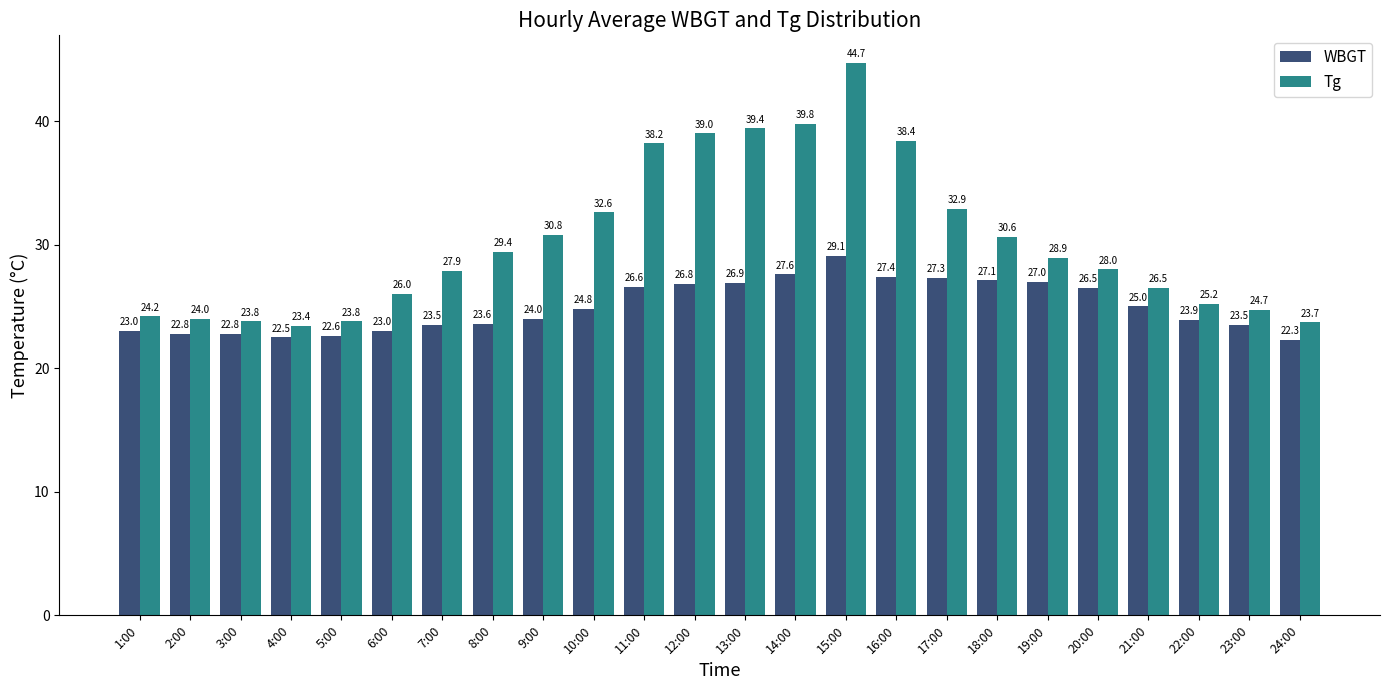

What is the difference between the second highest and second lowest values in the Tg series?

16.1